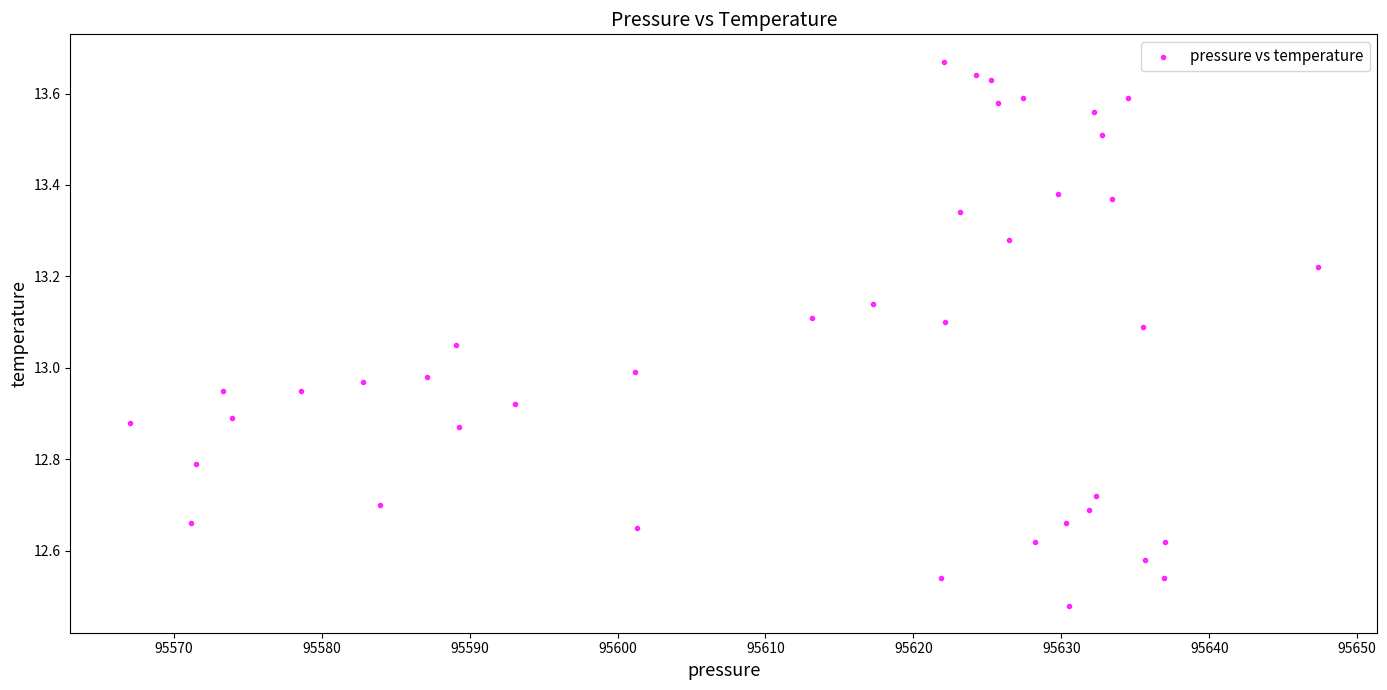

What is the range of X values (max minus min)?

80.3